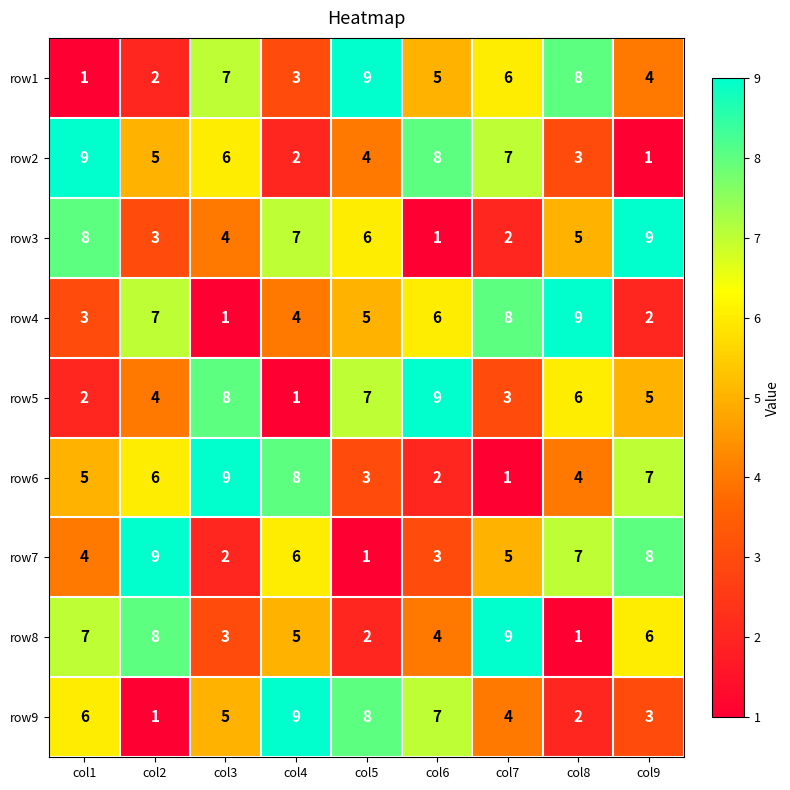

What is the total value across all series at col4?

45